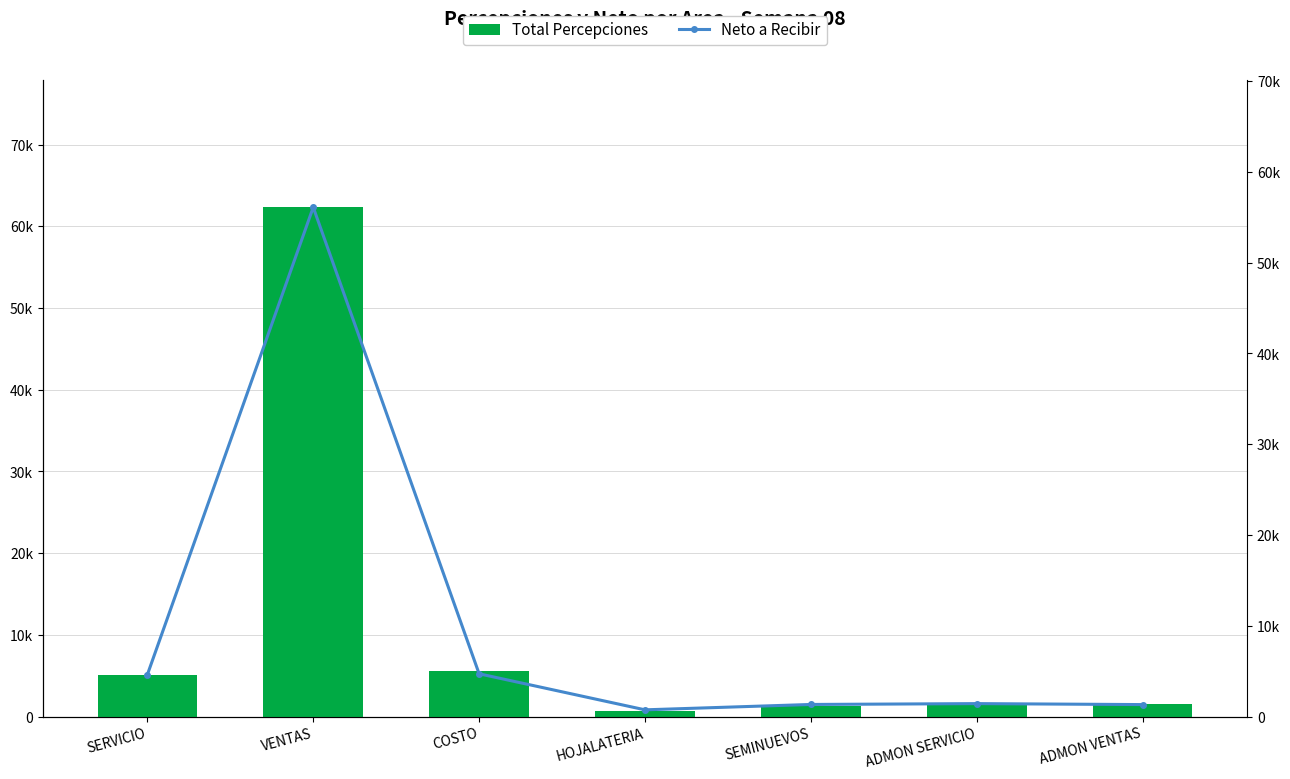

What position from the right is ADMON VENTAS?

1